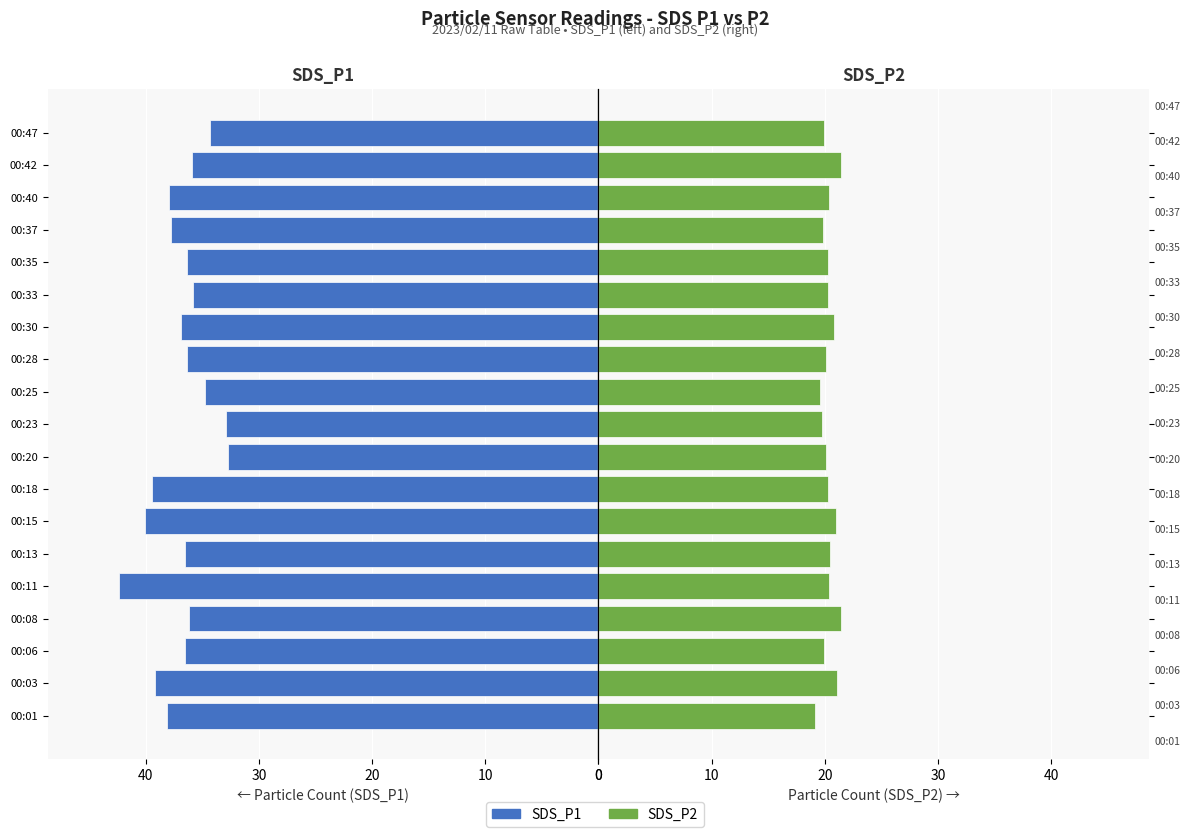

Is the value of SDS_P2 at 50 greater than the value of SDS_P1 at 50?

No